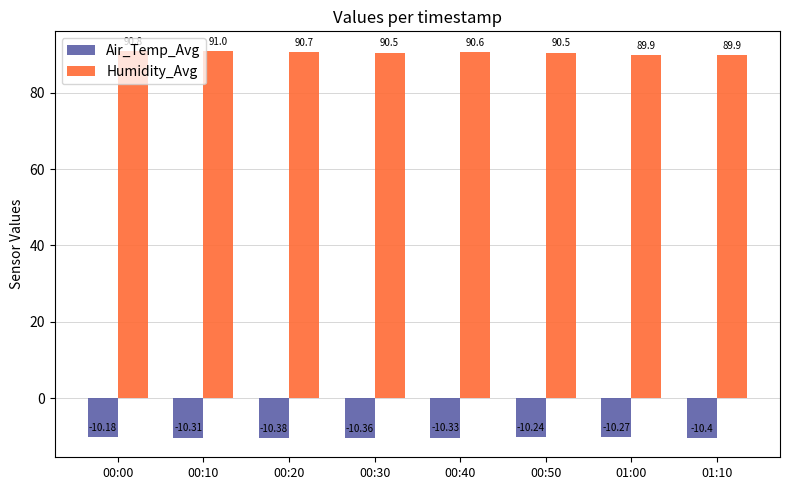

List the labels in order of Air_Temp_Avg value, smallest first.

01:10, 00:20, 00:30, 00:40, 00:10, 01:00, 00:50, 00:00